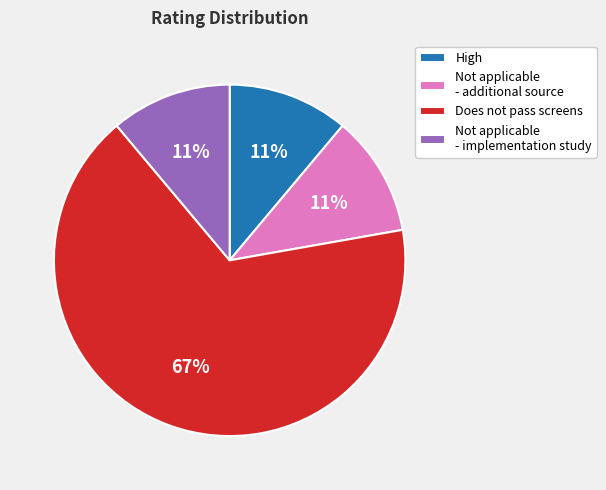

To the nearest percent, what is the average slice percentage?

25%